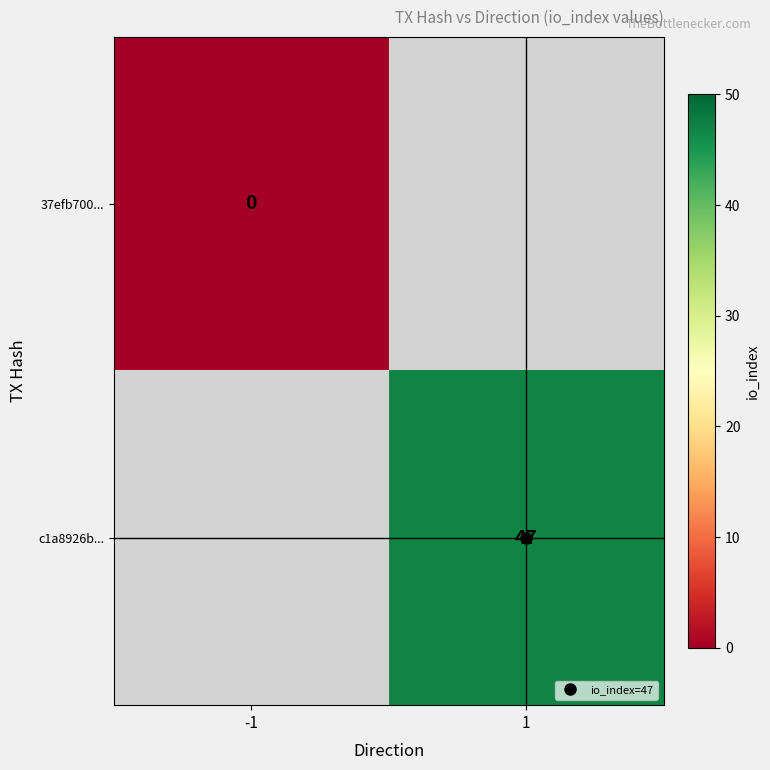

How many data points does each series have?

2